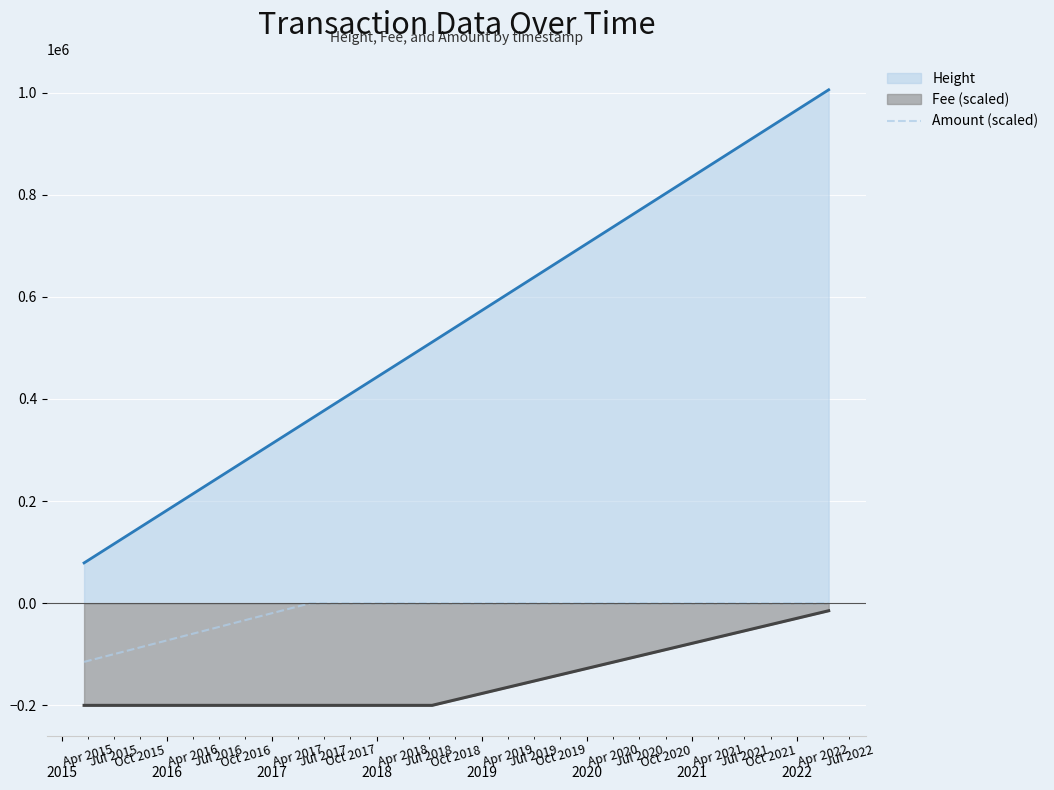

At which label is the value closest to -57436?

2019